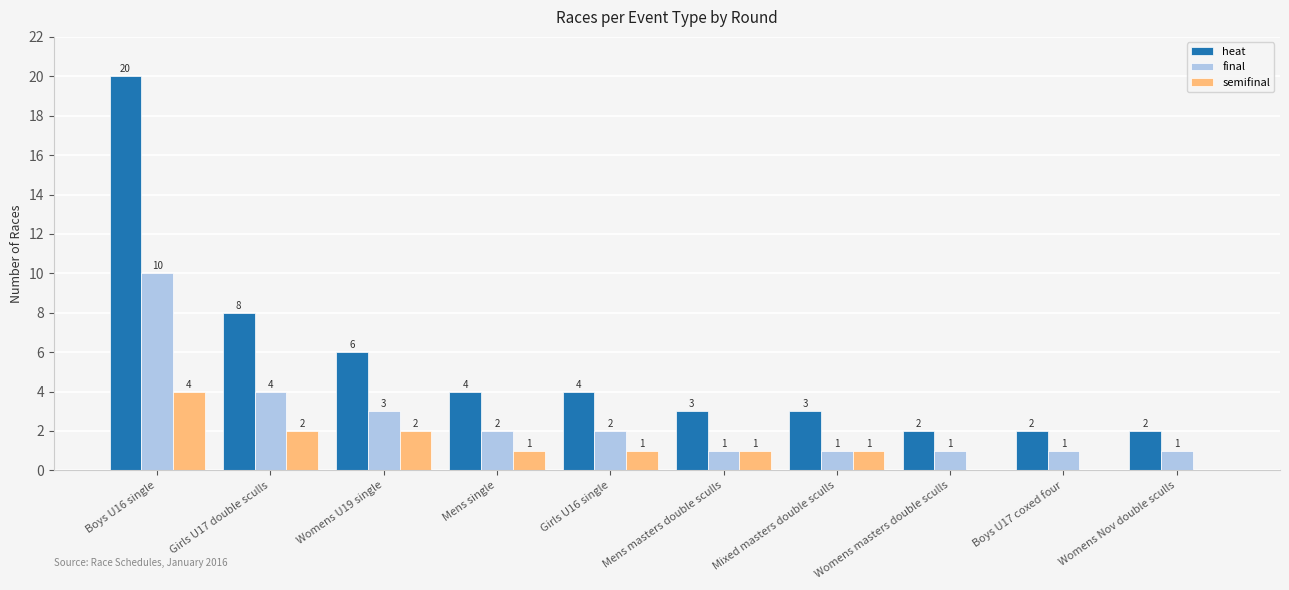

Where does the final series first go above 2?

Boys U16 single